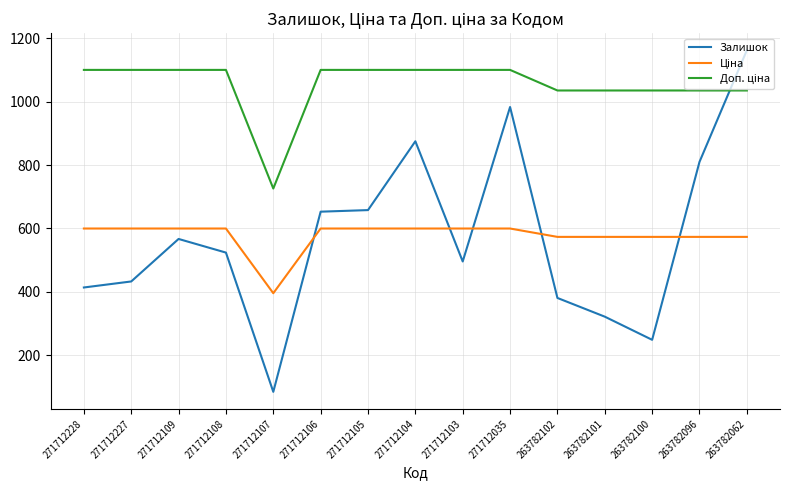

Which series changed the most between 271712109 and 263782101?

Залишок